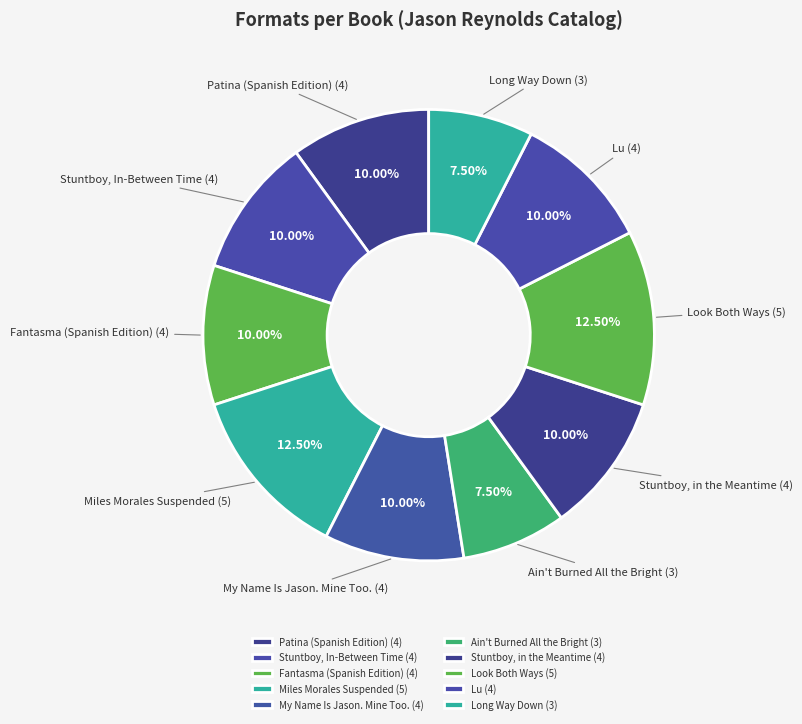

How many slices are in this pie chart?

10